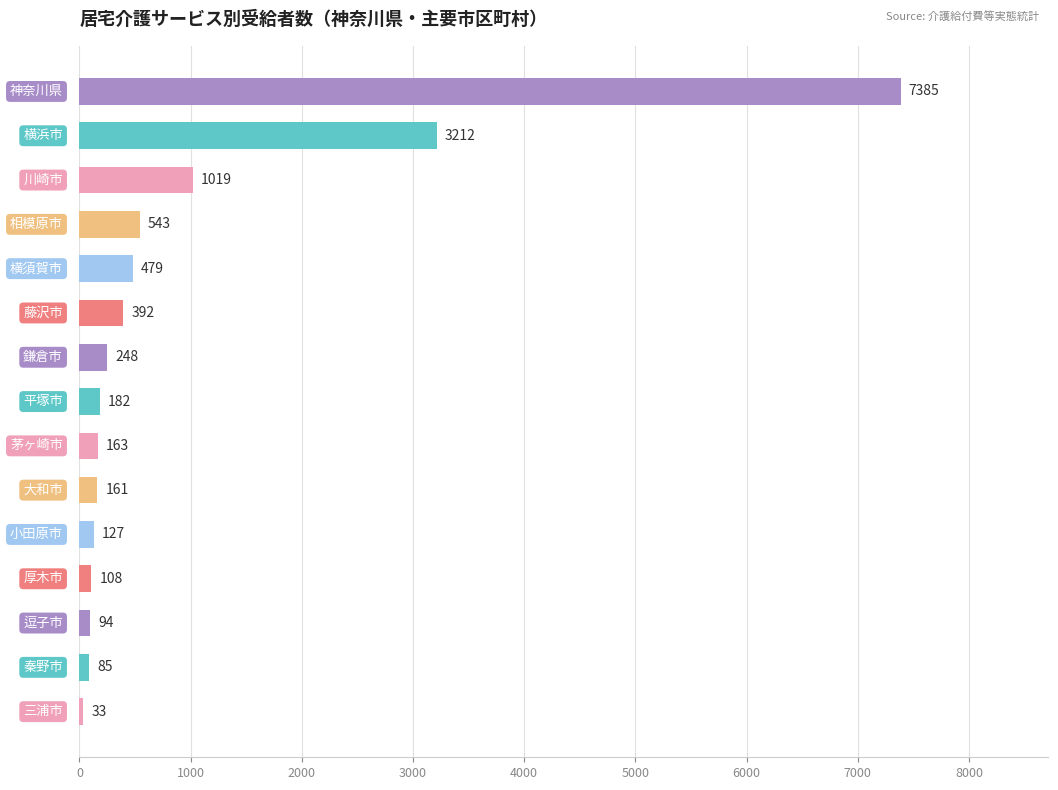

What is the maximum value shown in the chart?

7385